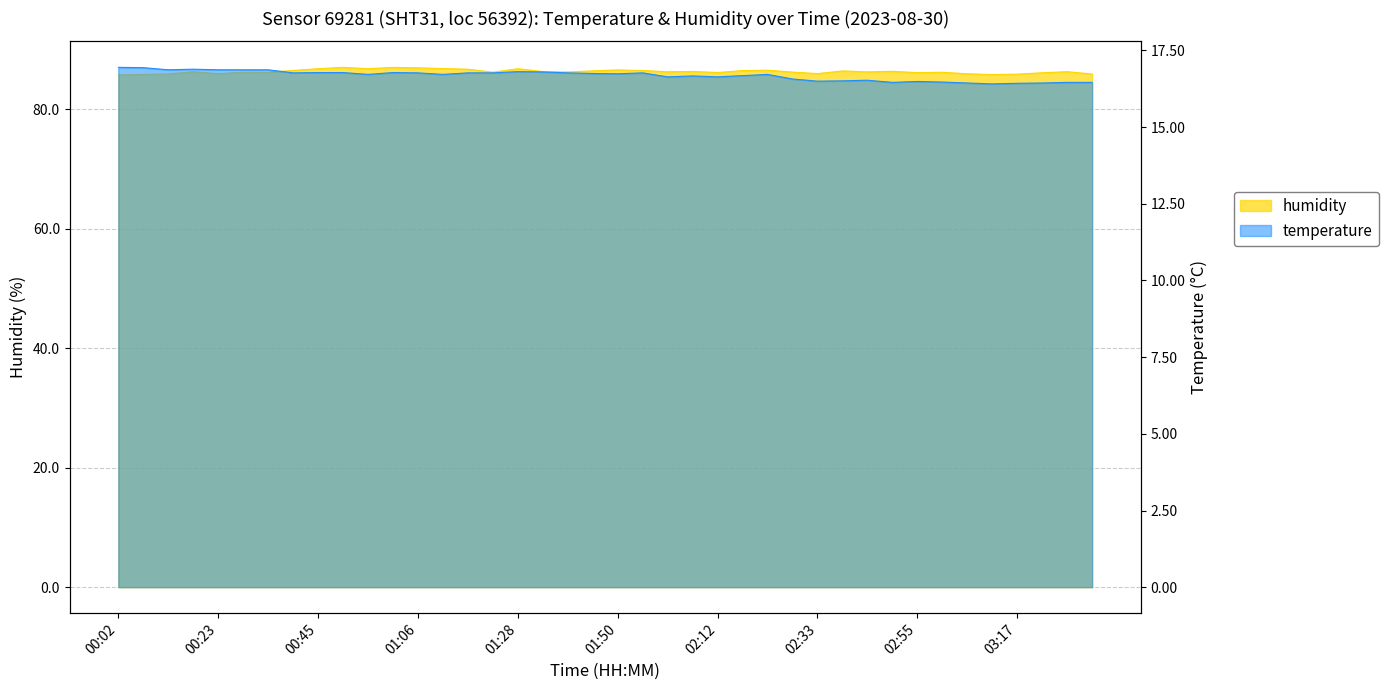

Rank the categories by temperature value from lowest to highest.

03:11, 03:17, 03:06, 03:22, 02:50, 03:27, 03:33, 03:00, 02:55, 02:33, 02:39, 02:44, 02:28, 02:01, 02:12, 02:06, 02:17, 00:56, 01:12, 02:23, 01:50, 01:45, 00:39, 01:06, 01:17, 01:23, 01:39, 01:55, 00:45, 00:50, 01:01, 01:34, 01:28, 00:12, 00:23, 00:29, 00:34, 00:18, 00:07, 00:02